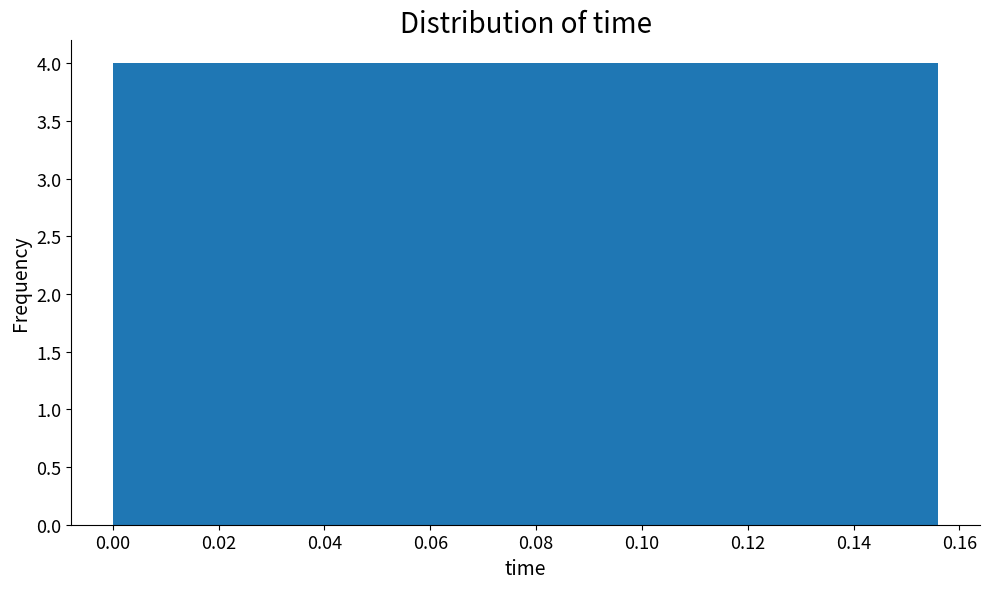

What is the height of the bar covering 0.016 to 0.032 on the x-axis? Neither the bar edges nor the heights are printed on the chart, so give them approximately, as read against the axes.

4